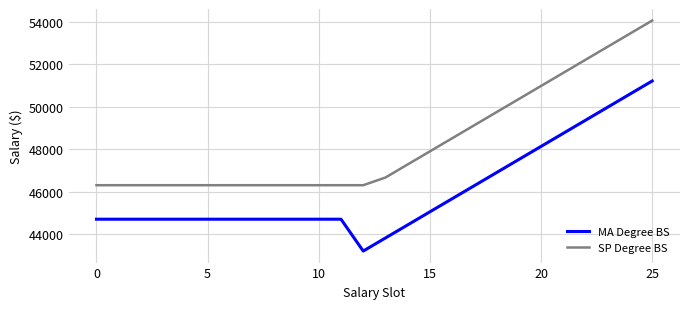

True or false: SP Degree BS and MA Degree BS intersect in this chart.

False